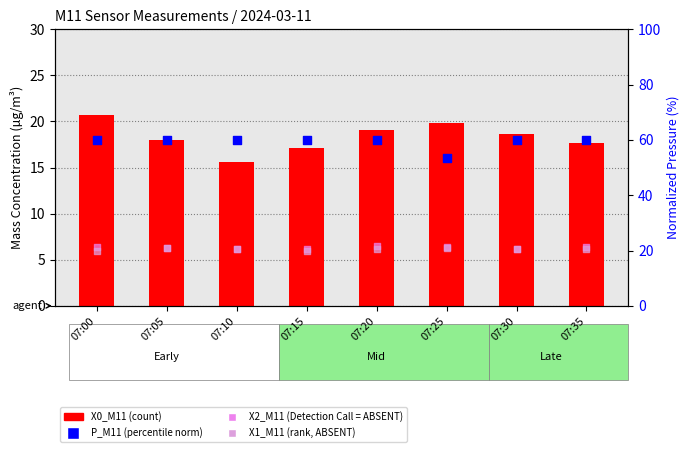

At how many categories does at least one series exceed 34?

8